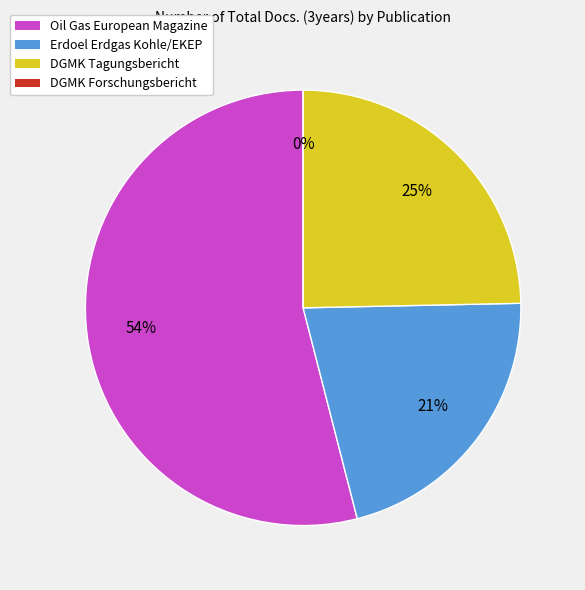

Is there any slice that represents more than half of the pie?

Yes